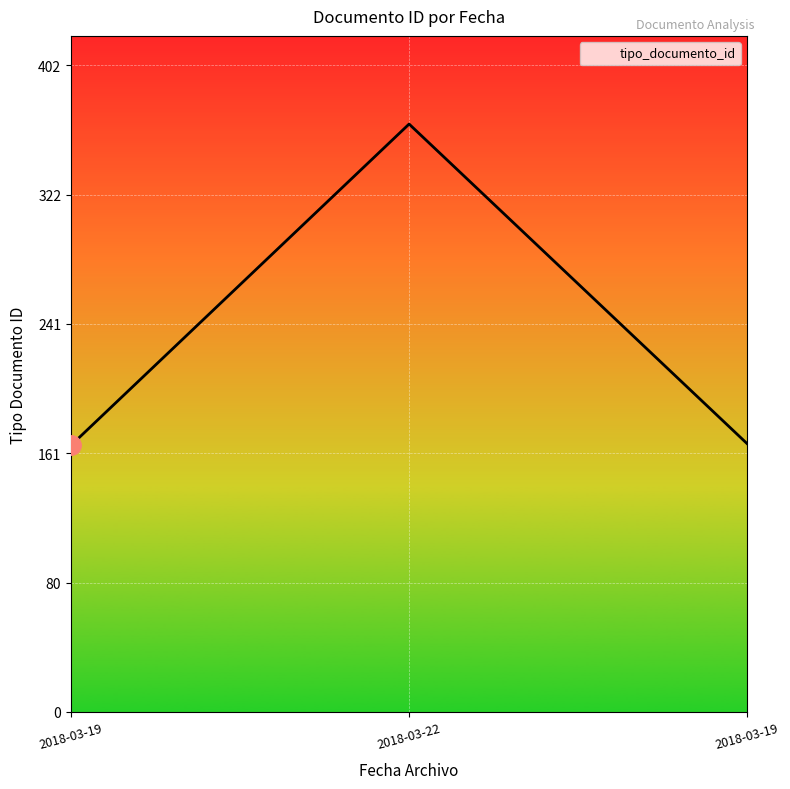

How many series are shown in this chart?

1